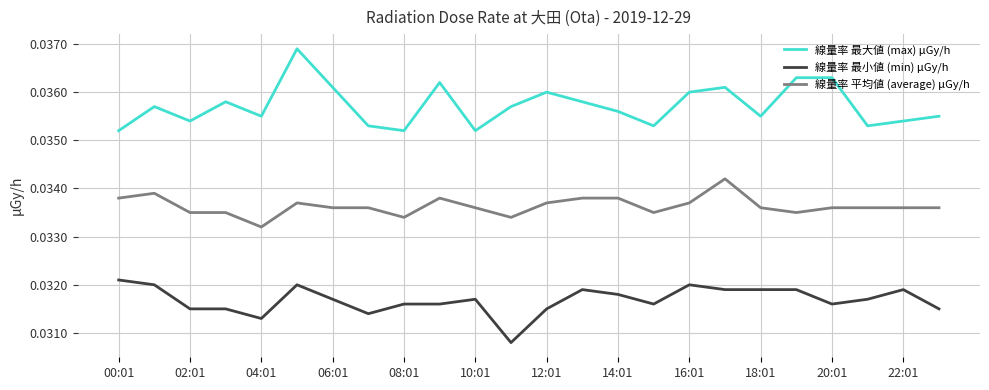

Which series has the largest total across all categories?

線量率 最大値 (max) μGy/h